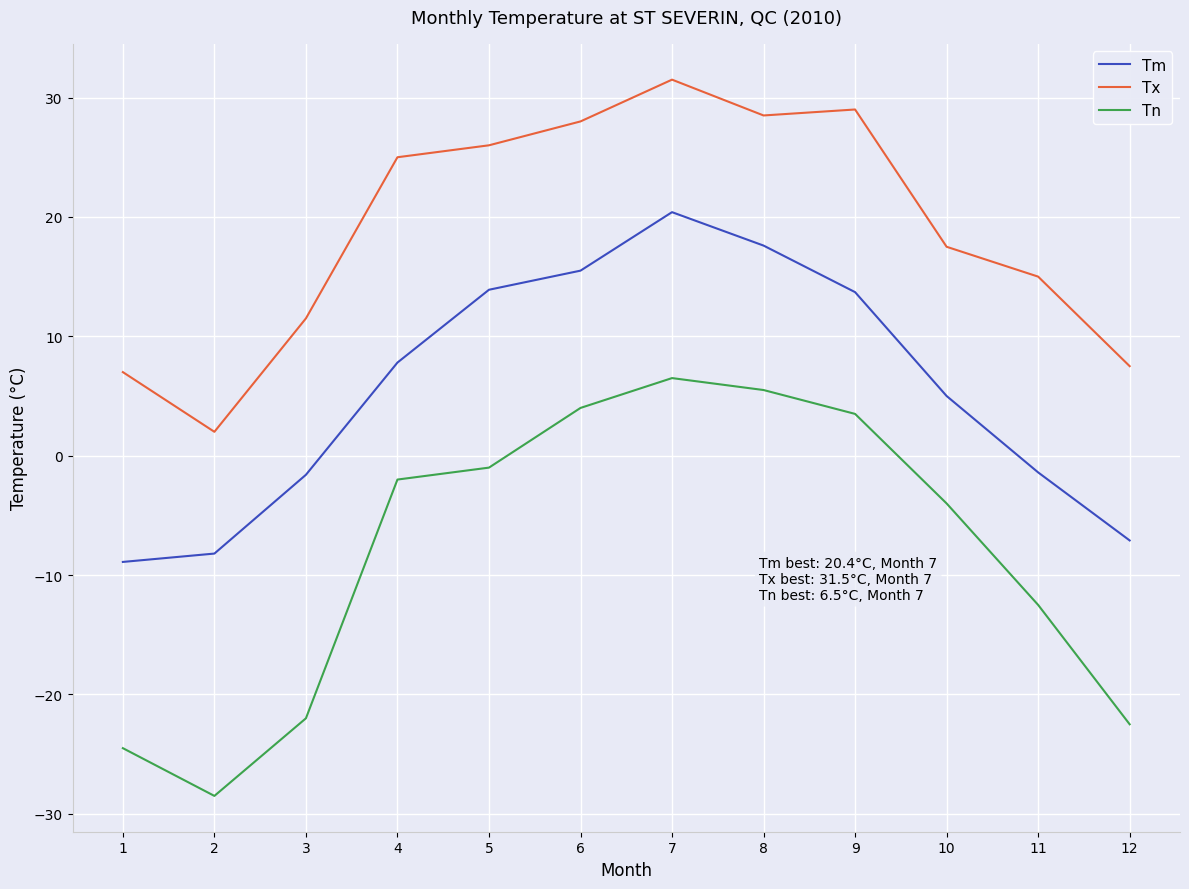

True or false: Tm and Tn cross at least once.

False